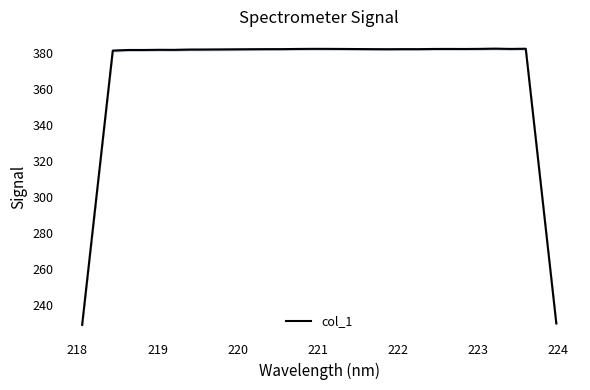

What is the minimum value for col_1?

228.8